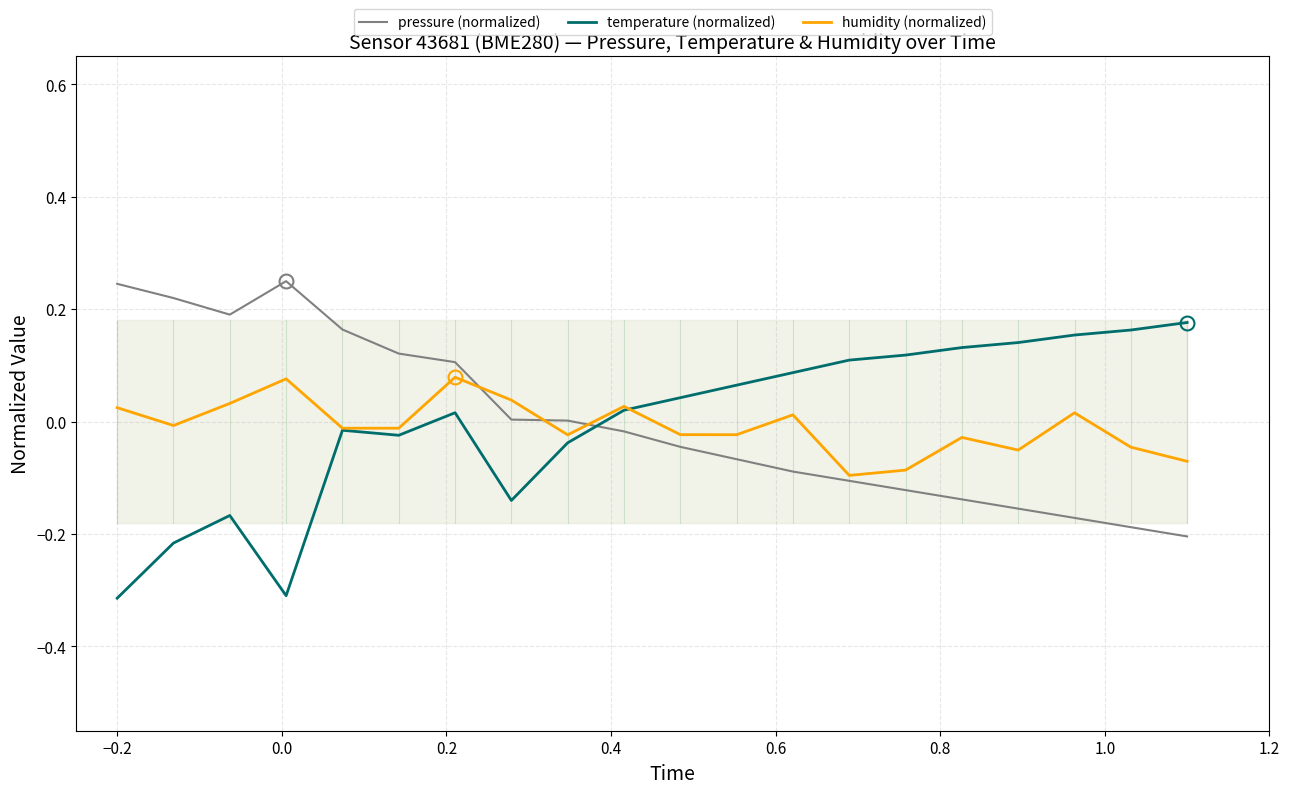

True or false: pressure (normalized) has a value of 0.2 at −0.2.

True